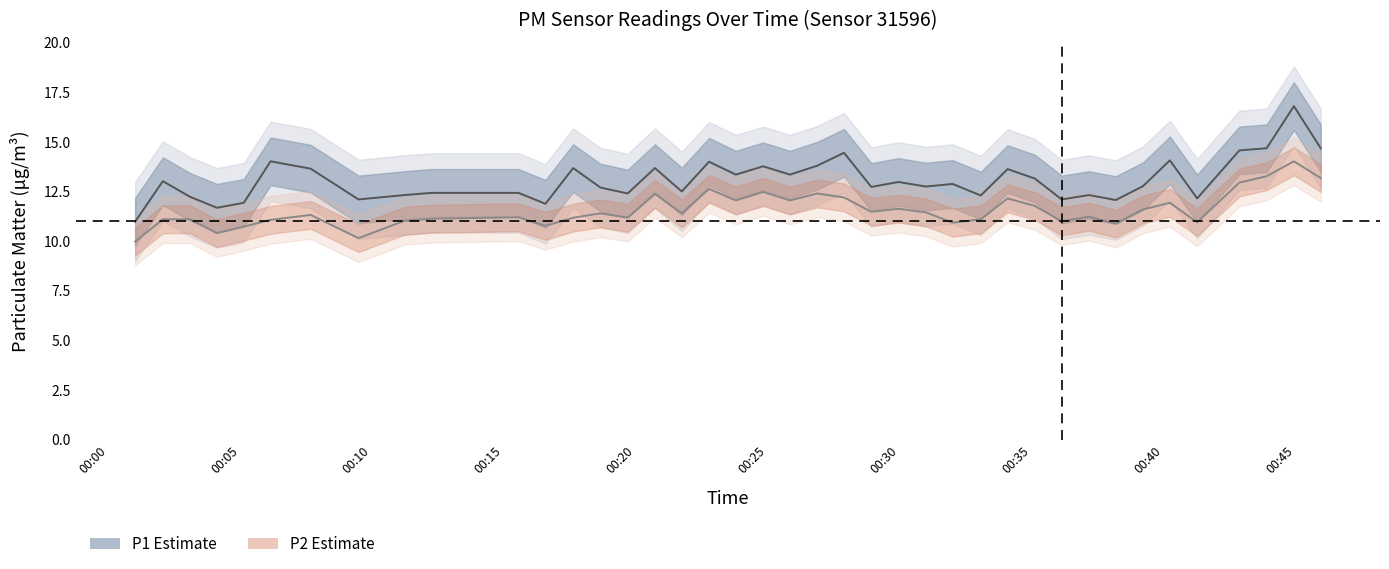

Reading left to right, what are all the values shown in this chart?

P1: 11.0	13.0	12.2	11.7	11.9	14.0	13.7	12.1	12.3	12.4	12.4	11.9	13.7	12.7	12.4	13.7	12.5	14.0	13.3	13.8	13.3	13.8	14.4	12.7	13.0	12.8	12.9	12.3	13.6	13.2	12.1	12.3	12.1	12.8	14.1	12.2	14.6	14.7	16.8	14.7
P2: 10.0	11.1	11.1	10.4	10.7	11.1	11.3	10.2	11.0	11.1	11.2	10.8	11.2	11.4	11.2	12.4	11.4	12.6	12.1	12.5	12.1	12.4	12.2	11.5	11.6	11.4	10.9	11.1	12.2	11.8	11.0	11.2	10.9	11.6	11.9	10.9	12.9	13.3	14.0	13.2